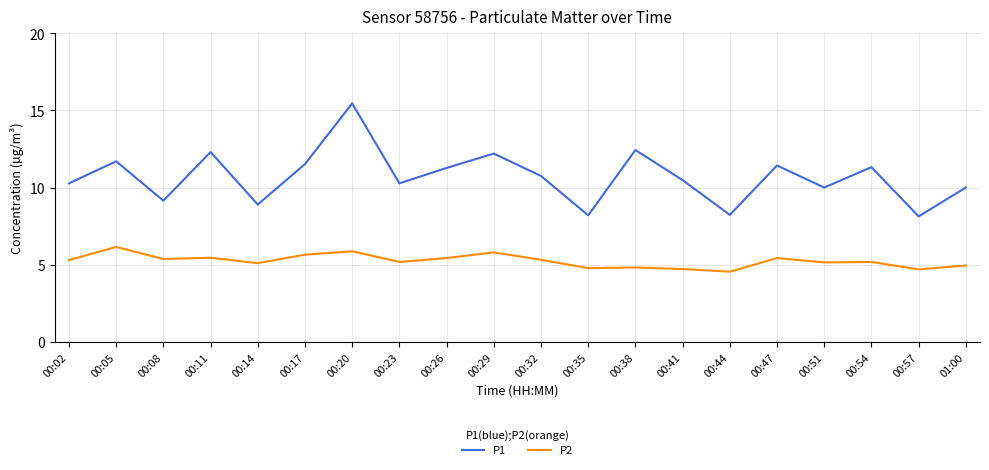

What position from the left is 00:17?

6